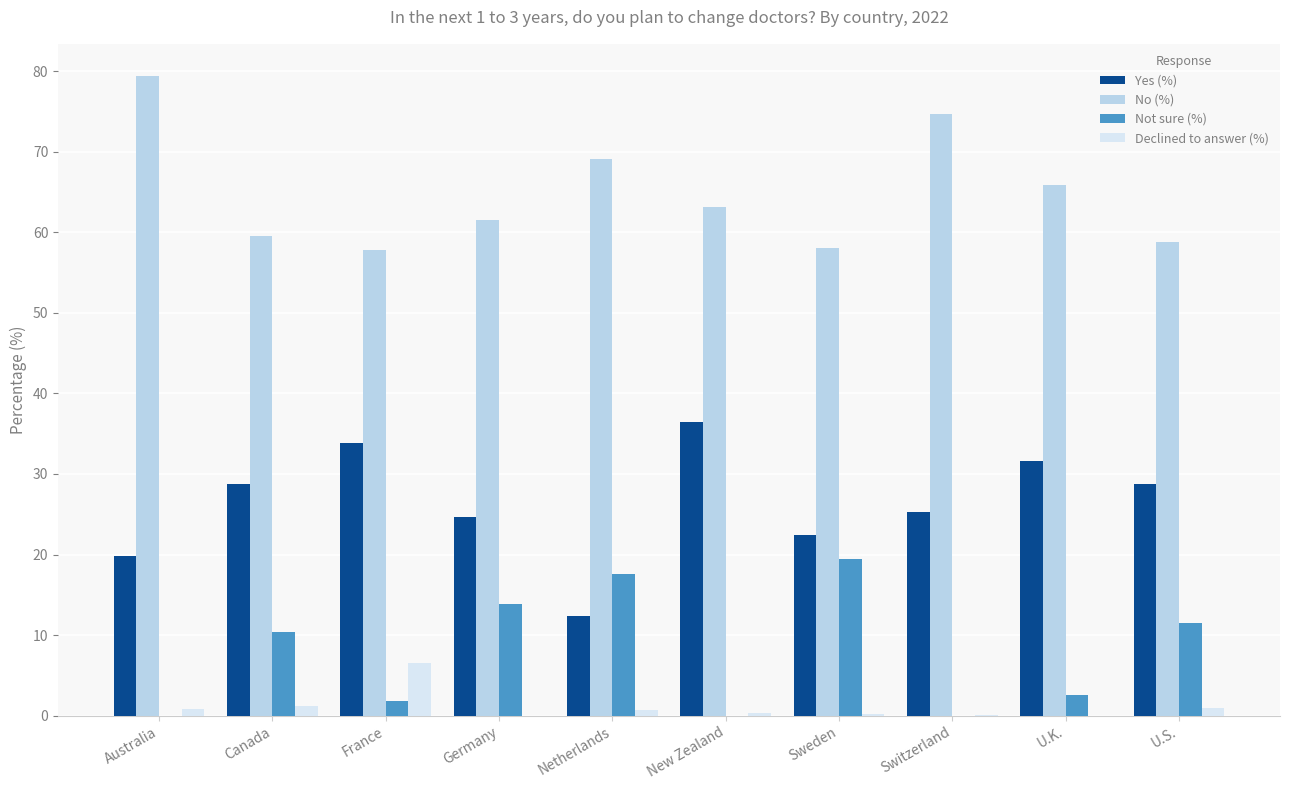

What is the average value of the Yes (%) series?

26.4